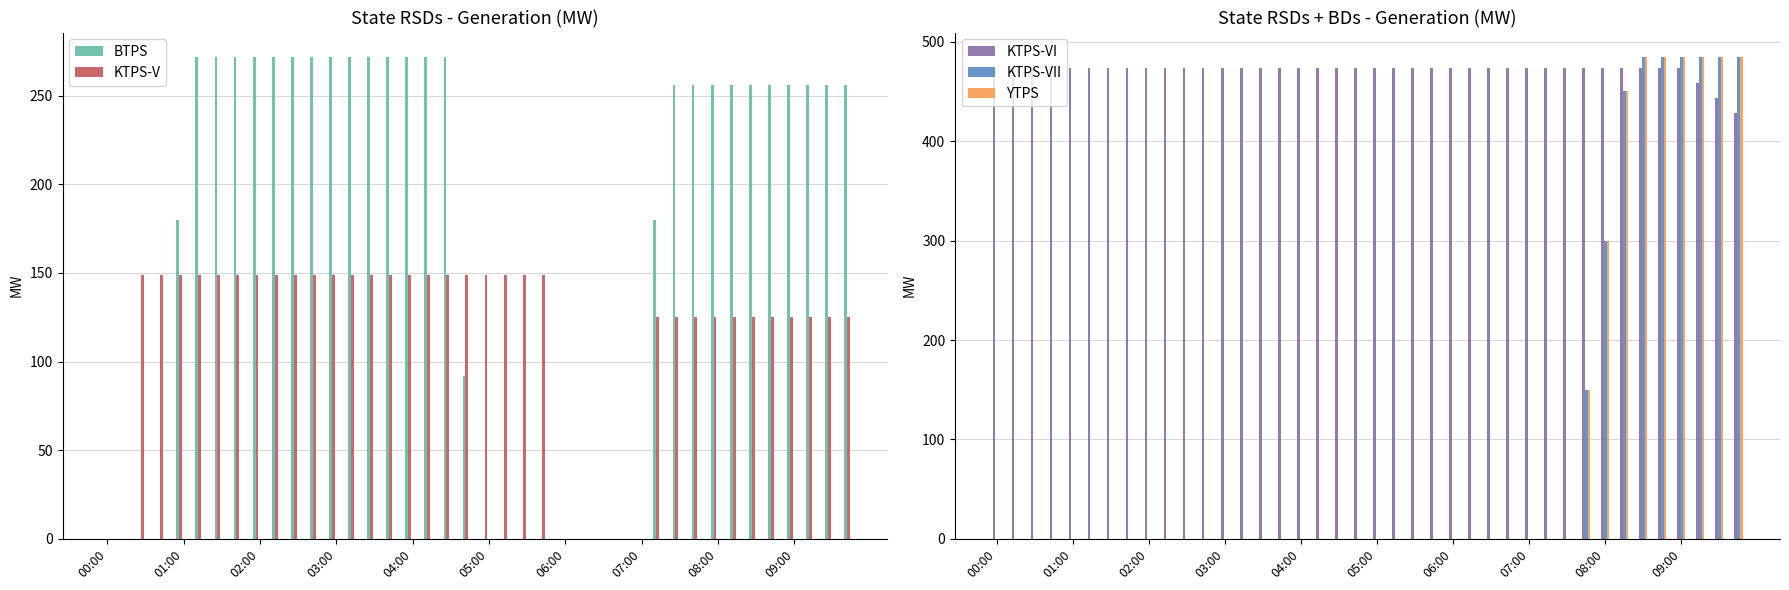

What is the maximum value for BTPS?

272